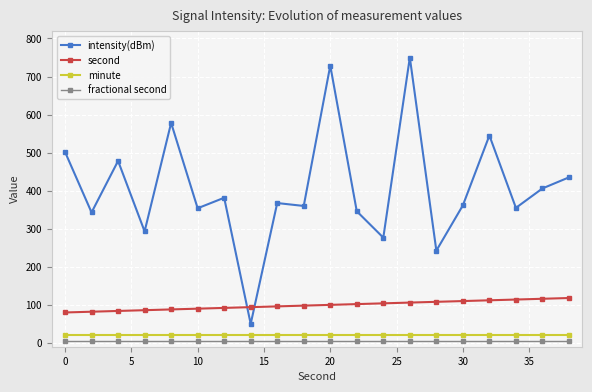

Which series has the largest range (max minus min)?

intensity(dBm)